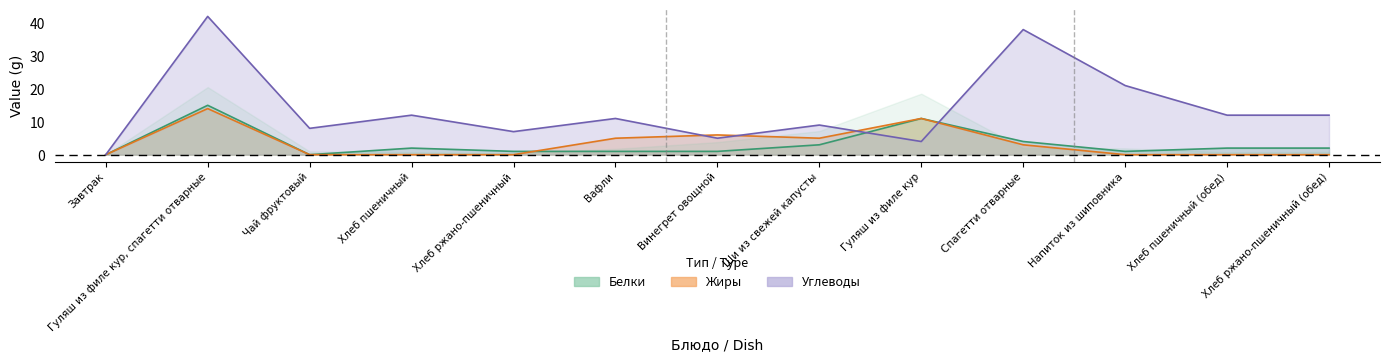

Is the value of Углеводы at Гуляш из филе кур greater than the value of Белки at Гуляш из филе кур, спагетти отварные?

No